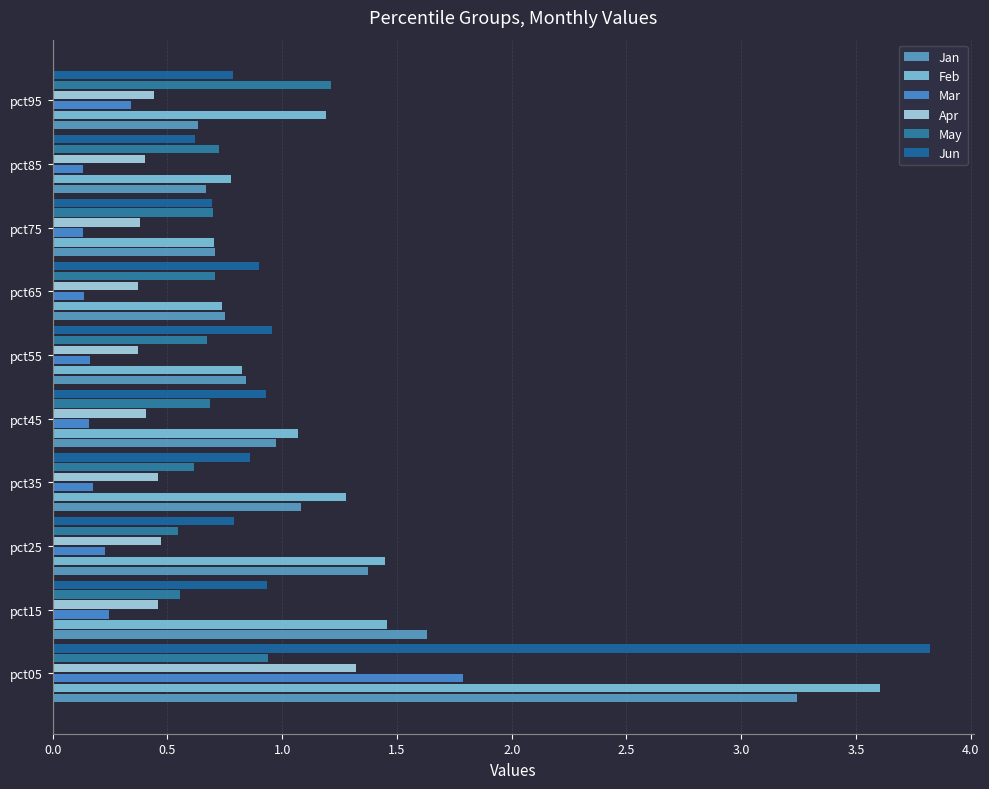

What is the maximum value shown in the chart?

3.8